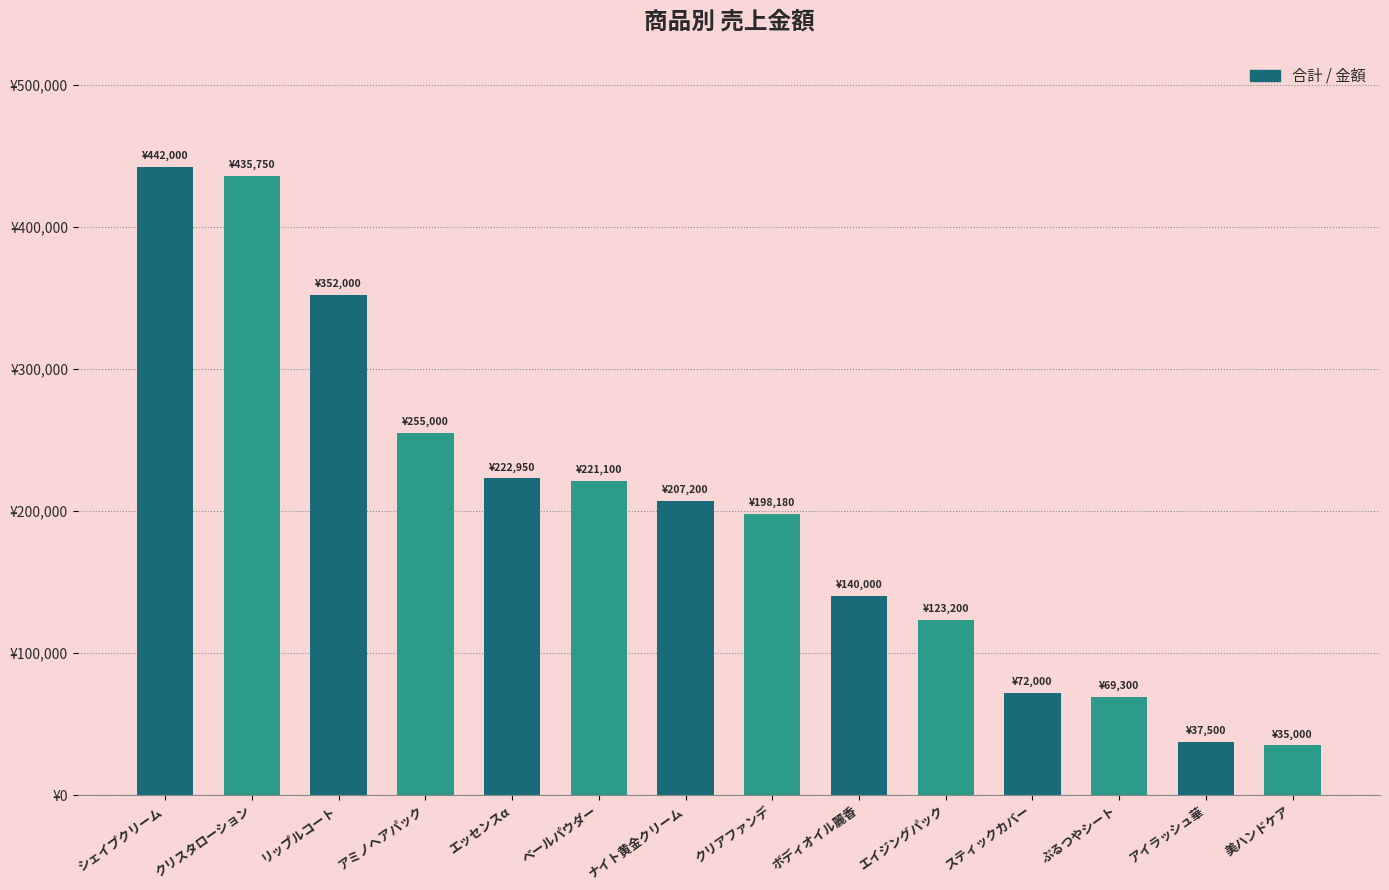

What is the minimum value shown in the chart?

35000